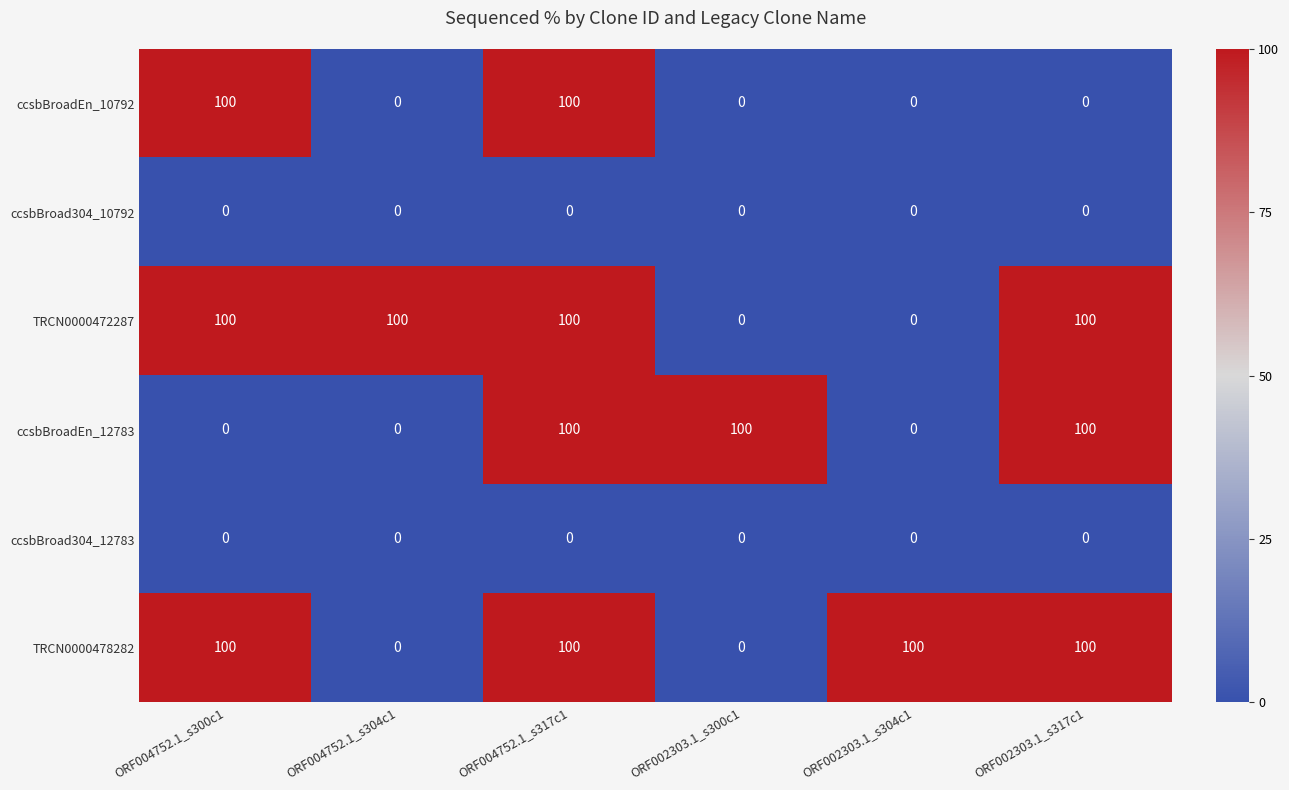

At which category is the sum across all series the highest?

ORF004752.1_s317c1